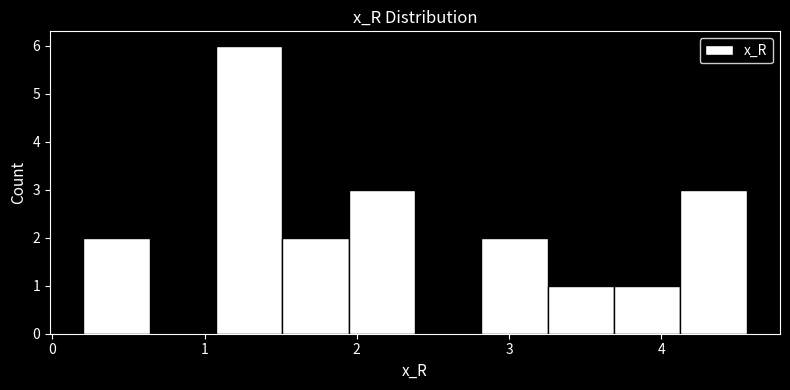

Reading left to right, list every bar in this chart as the range it spans on the x-axis followed by its height. Neither the bar edges nor the heights are printed on the chart, so give them approximately, as read against the axes.

0.2 to 0.6: 2
0.6 to 1.1: 0
1.1 to 1.5: 6
1.5 to 1.9: 2
1.9 to 2.4: 3
2.4 to 2.8: 0
2.8 to 3.3: 2
3.3 to 3.7: 1
3.7 to 4.1: 1
4.1 to 4.6: 3